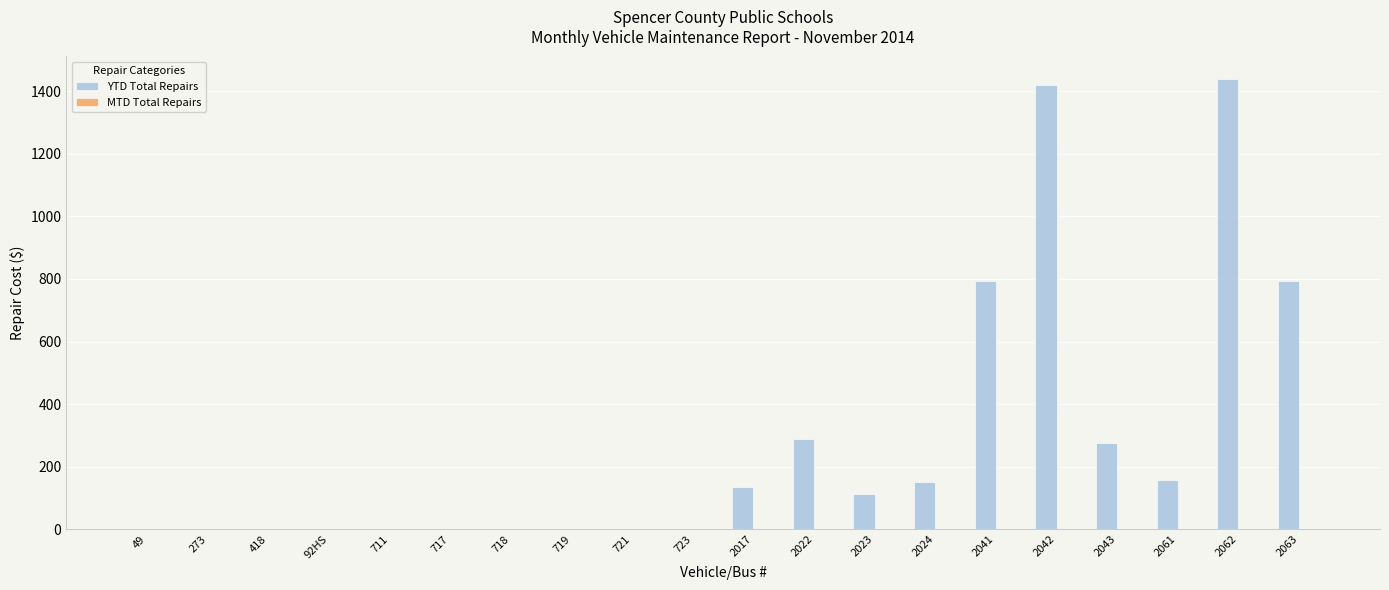

Between 92HS and 2023, which is larger?

2023